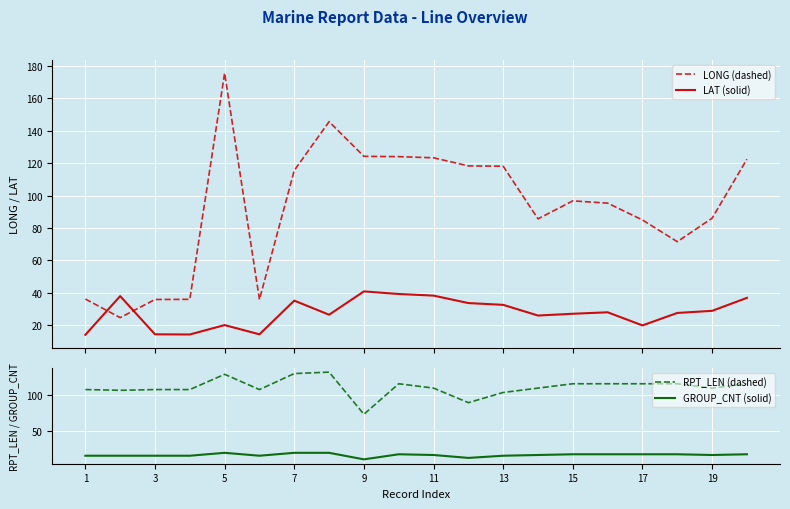

At how many categories does at least one series exceed 58?

20